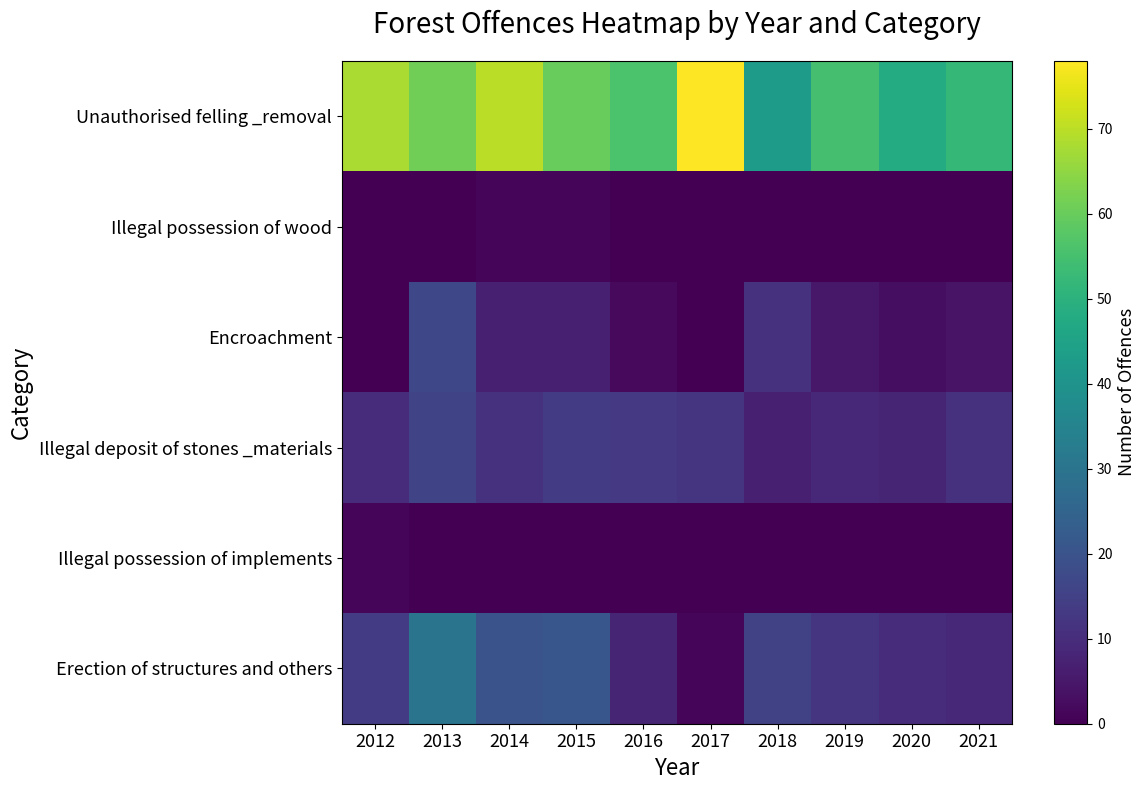

Reading left to right, what are all the values shown in this chart?

Unauthorised felling _removal: 2012=68	2013=61	2014=70	2015=60	2016=56	2017=78	2018=43	2019=55	2020=48	2021=52
Illegal possession of wood: 2012=0	2013=0	2014=1	2015=1	2016=0	2017=0	2018=0	2019=0	2020=0	2021=0
Encroachment: 2012=0	2013=17	2014=7	2015=7	2016=2	2017=0	2018=11	2019=5	2020=3	2021=4
Illegal deposit of stones _materials: 2012=10	2013=16	2014=11	2015=14	2016=13	2017=12	2018=7	2019=9	2020=8	2021=11
Illegal possession of implements: 2012=1	2013=0	2014=0	2015=0	2016=0	2017=0	2018=0	2019=0	2020=0	2021=0
Erection of structures and others: 2012=14	2013=30	2014=20	2015=21	2016=8	2017=1	2018=15	2019=12	2020=10	2021=9